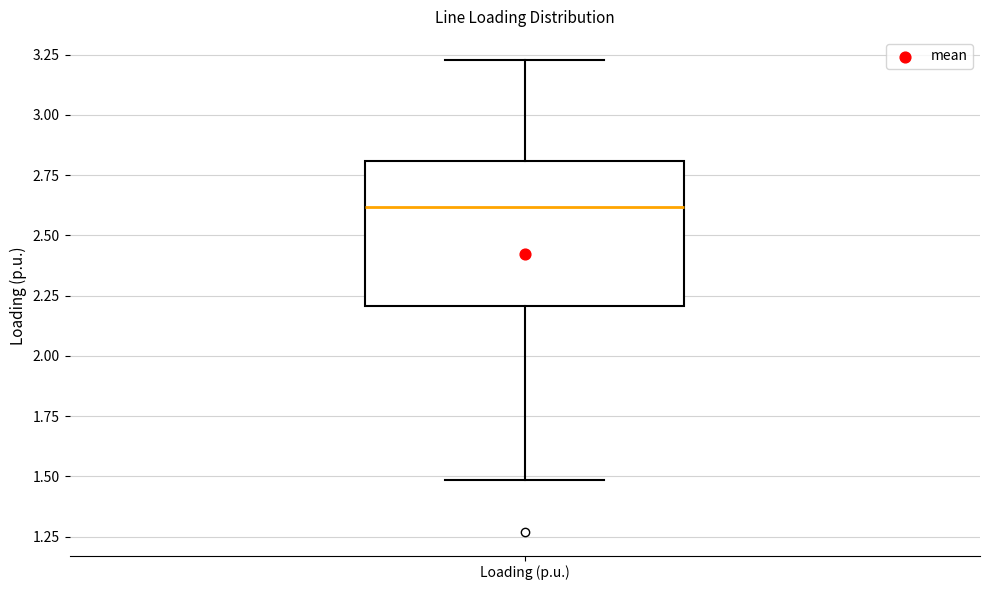

Transcribe this box plot: give where the median line is, the range the box spans, and where the two whiskers end, as read against the y-axis. The values are not printed on the chart, so give them approximately, as read against the axis.

median 2.60, box 2.20 to 2.80, whiskers 1.50 to 3.25